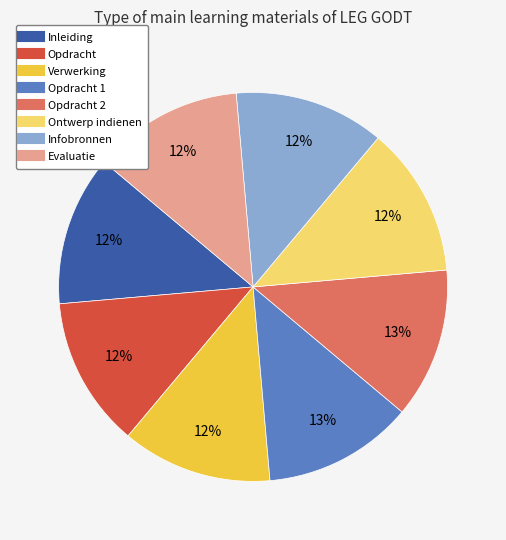

Does any single category account for the majority?

No